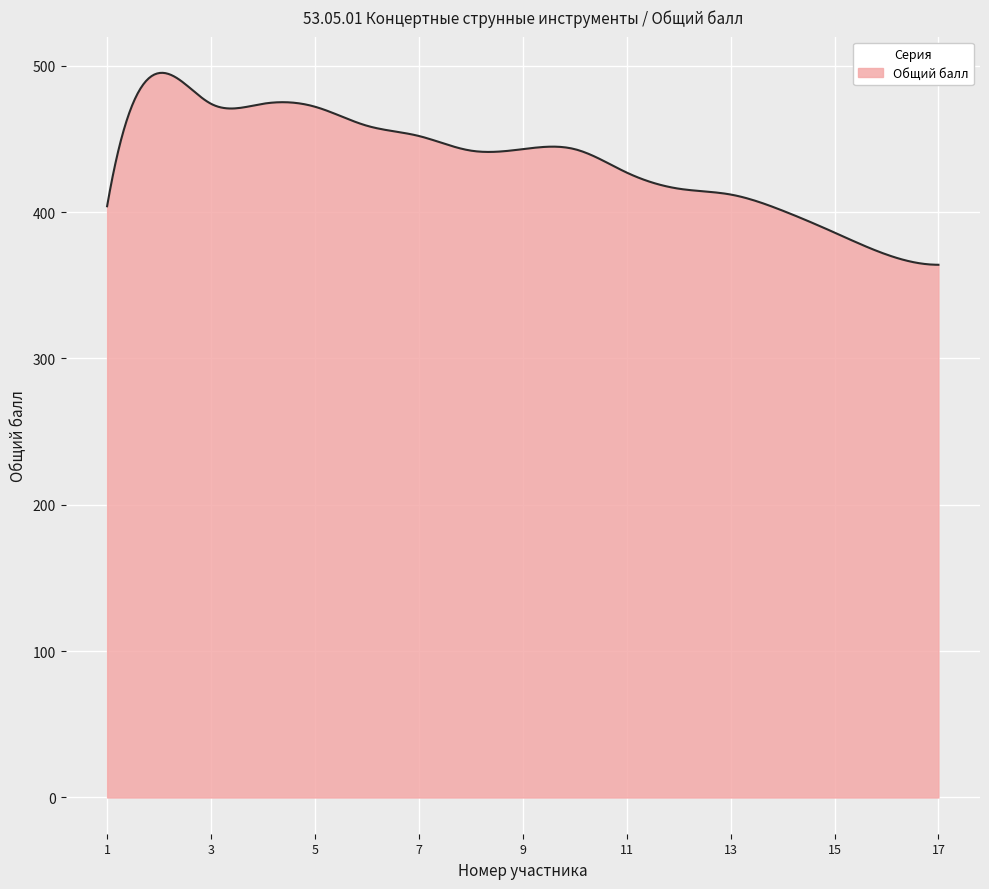

What is the greatest value displayed?

495.1